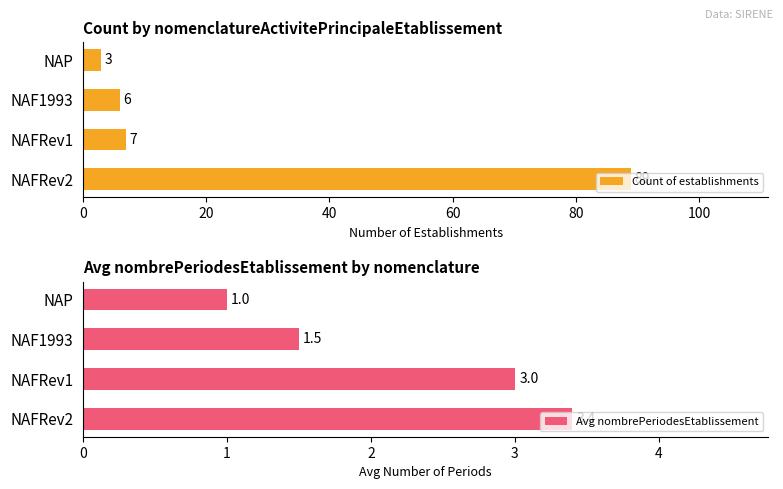

How many data points in Avg nombrePeriodesEtablissement are less than 3?

2